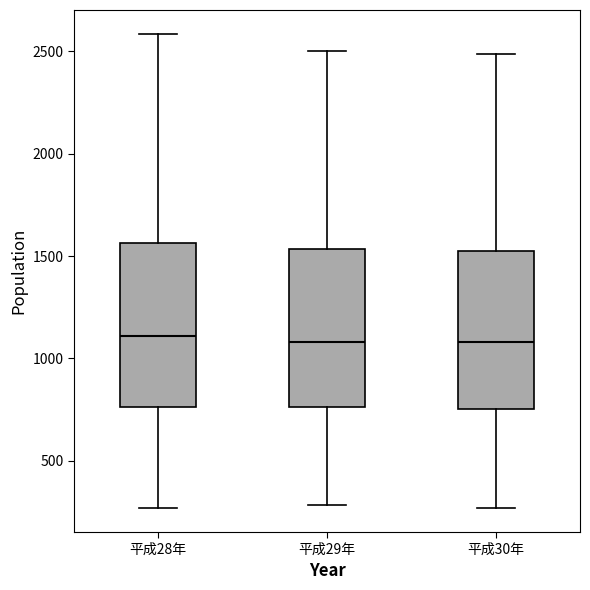

Where is the upper edge of the box for 平成30年 on the y-axis? The values are not printed on the chart, so give them approximately, as read against the axis.

1550